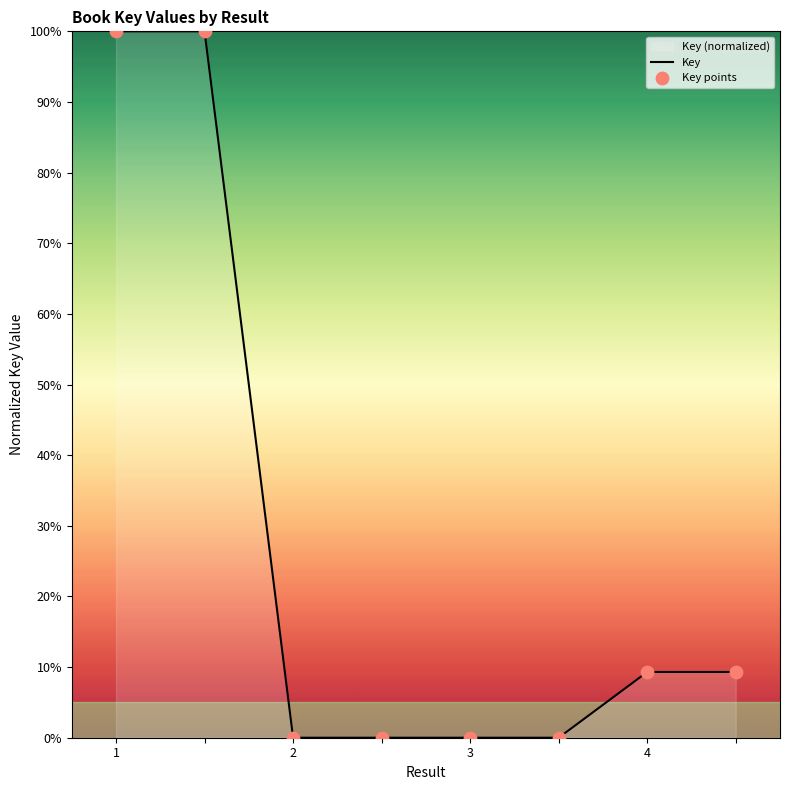

Which series contains the highest Y value?

Key